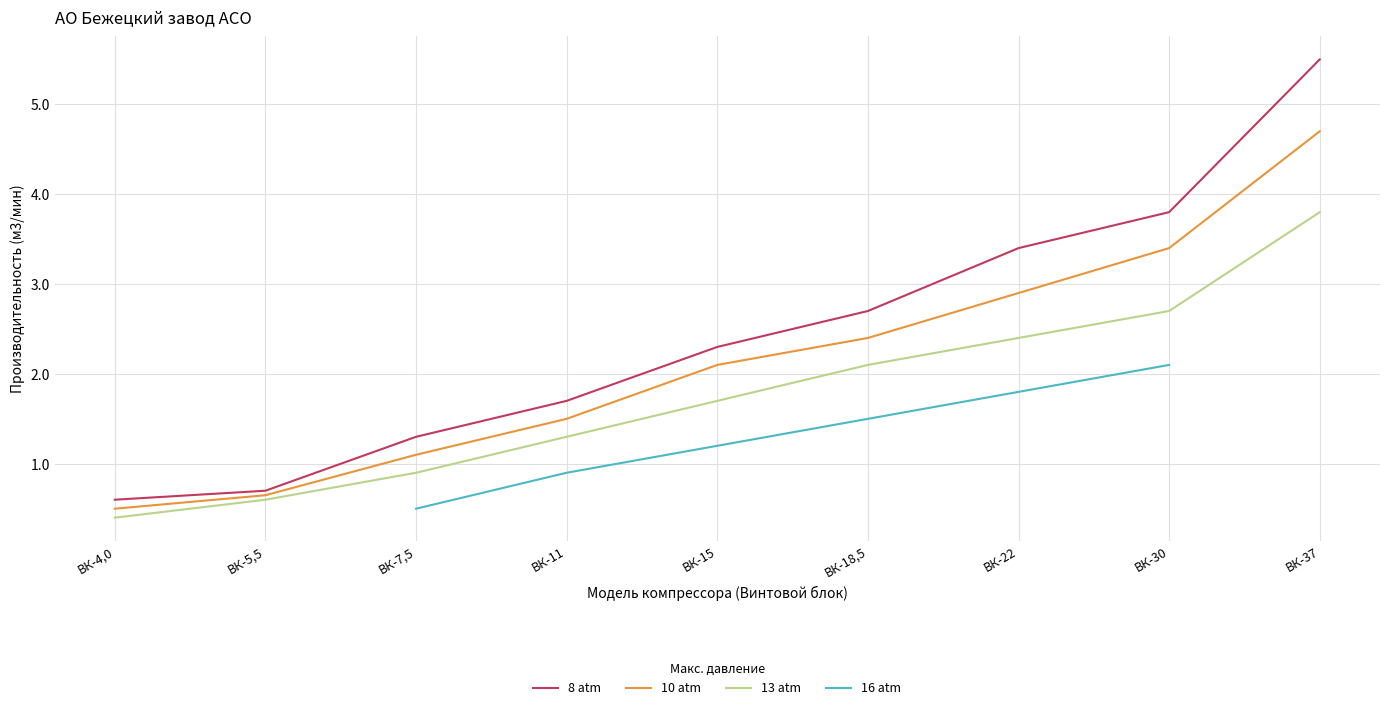

Which series has the largest range (max minus min)?

8 atm